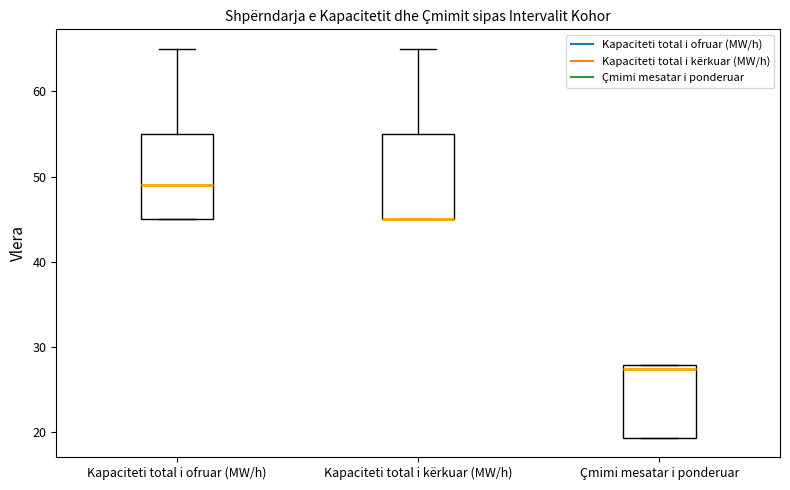

Reading left to right, transcribe this box plot: for each box, give where its median line is, the range the box spans, and where its two whiskers end, as read against the y-axis. The values are not printed on the chart, so give them approximately, as read against the axis.

Kapaciteti total i ofruar (MW/h): median 49, box 45 to 55, whiskers 45 to 65
Kapaciteti total i kërkuar (MW/h): median 45 (drawn on the box's lower edge), box 45 to 55, whiskers 45 to 65
Çmimi mesatar i ponderuar: median 28 (just below the box's upper edge), box 19 to 28, whiskers 19 to 28